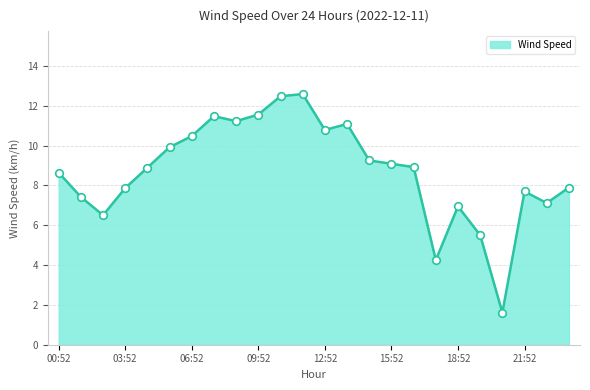

What is the smallest value displayed?

1.6